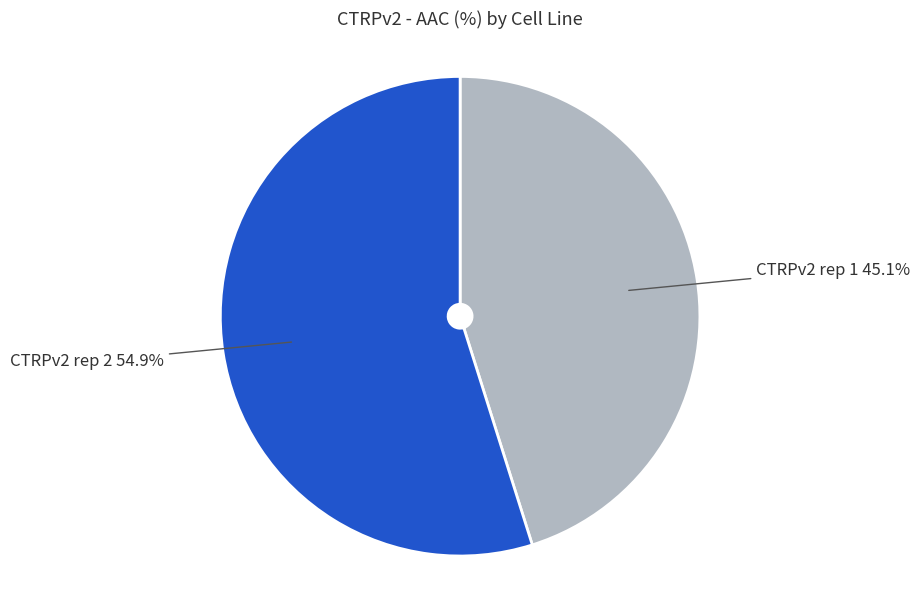

What is the smallest slice in the pie chart?

CTRPv2 rep 1